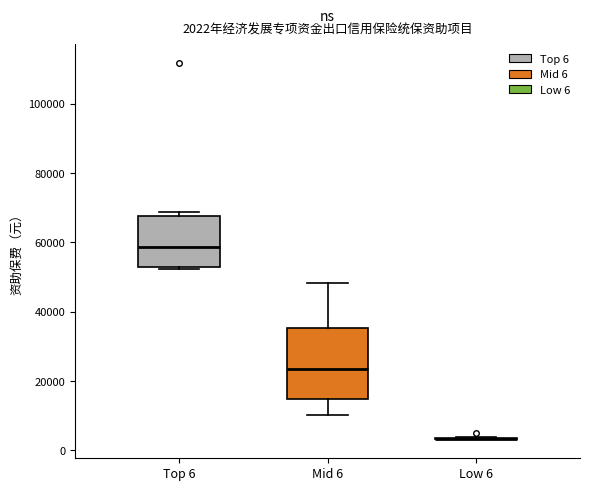

Which box is the tallest, from its lower edge to its upper edge?

Mid 6